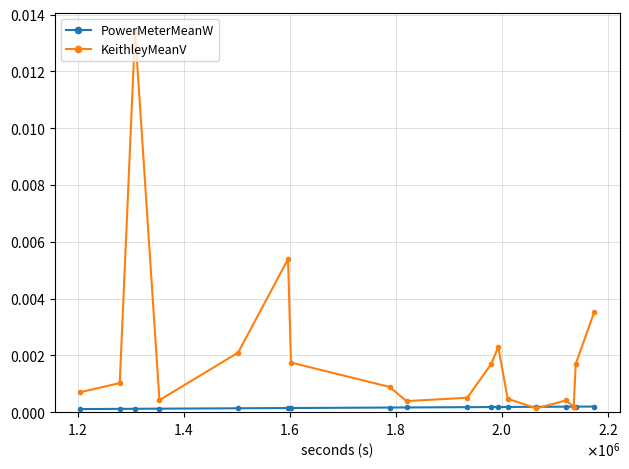

Rank the series by their average value, from highest to lowest.

KeithleyMeanV, PowerMeterMeanW